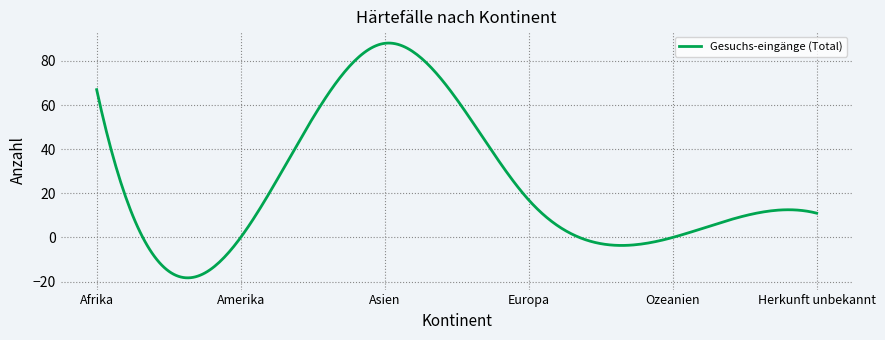

What is the difference between the maximum and minimum values?

106.4